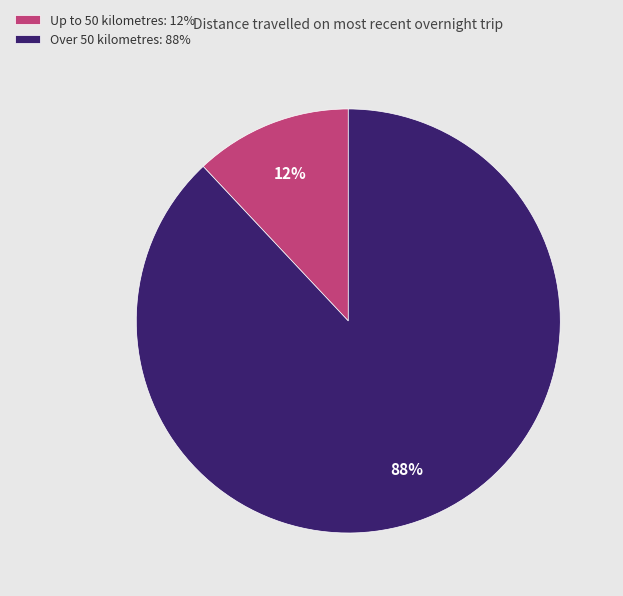

What percentage is the Up to 50 kilometres slice, to the nearest percent?

12%